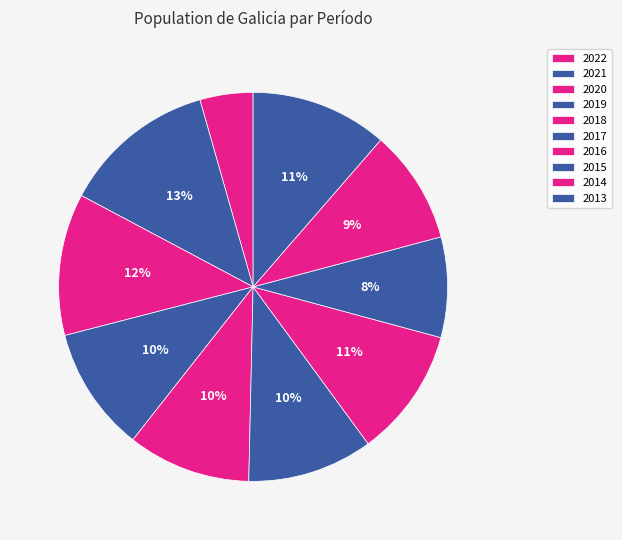

What is the change in value from 2015 to 2013?

+51